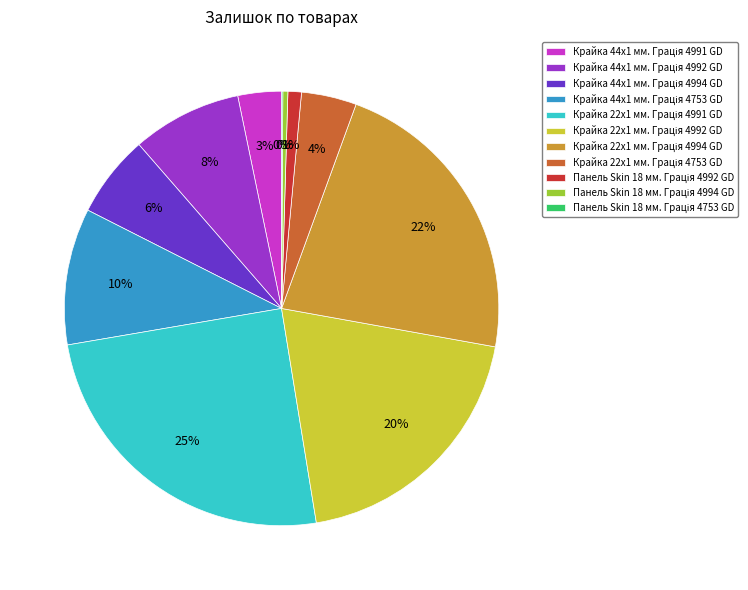

To the nearest percent, what is the difference between the largest and smallest slice percentages?

25%